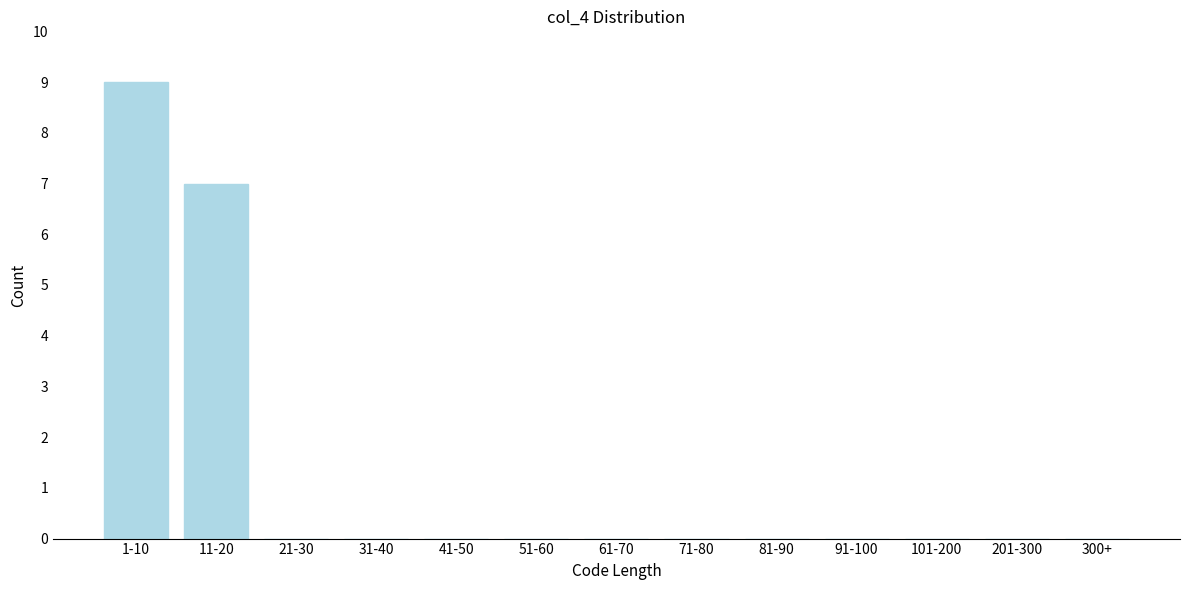

Reading right to left, list all the values displayed in this chart.

300+=0	201-300=0	101-200=0	91-100=0	81-90=0	71-80=0	61-70=0	51-60=0	41-50=0	31-40=0	21-30=0	11-20=7	1-10=9